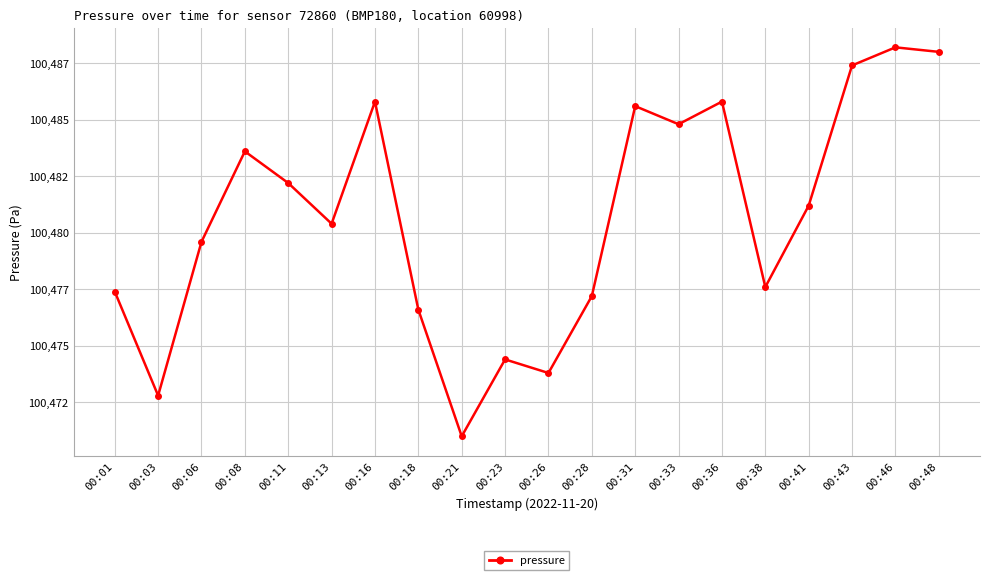

Reading left to right, list all the values displayed in this chart.

00:01=100477.4	00:03=100472.8	00:06=100479.6	00:08=100483.6	00:11=100482.2	00:13=100480.4	00:16=100485.8	00:18=100476.6	00:21=100471.0	00:23=100474.4	00:26=100473.8	00:28=100477.2	00:31=100485.6	00:33=100484.8	00:36=100485.8	00:38=100477.6	00:41=100481.2	00:43=100487.4	00:46=100488.2	00:48=100488.0